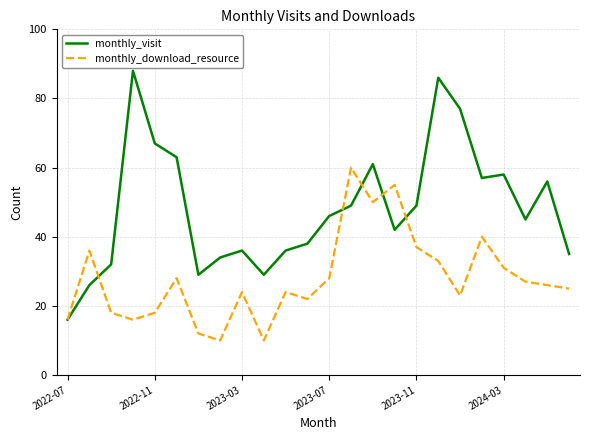

Which series has the largest range (max minus min)?

monthly_visit